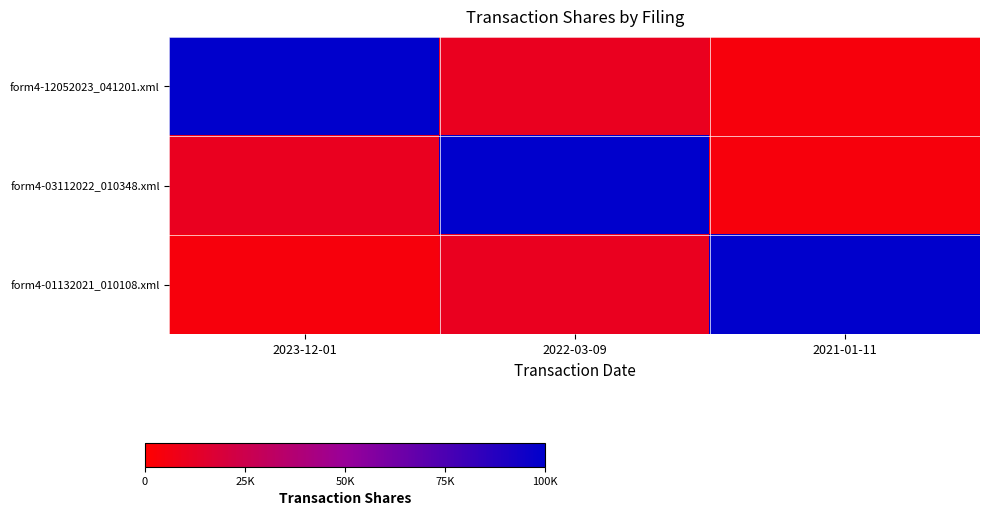

Between 2023-12-01 and 2022-03-09, which series saw the biggest shift?

form4-12052023_041201.xml